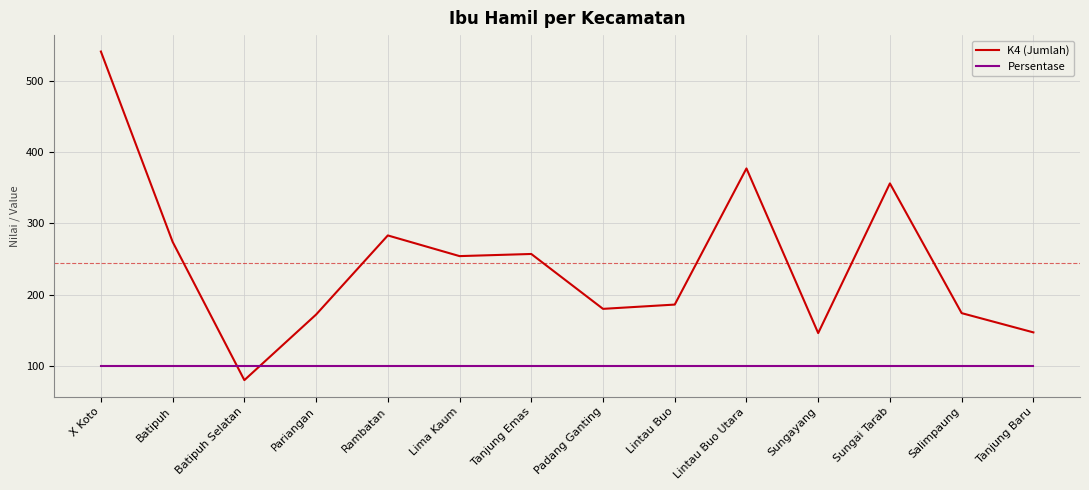

How many intersections are there between Persentase and K4 (Jumlah)?

2